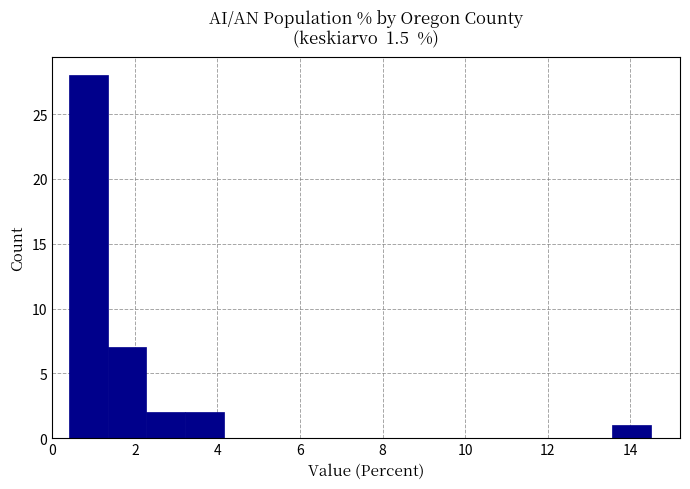

Reading left to right, transcribe this chart: for each bar, give the range it covers on the x-axis and its height. Neither the bar edges nor the heights are printed on the chart, so give them approximately, as read against the axes.

0.40 to 1.34: 28
1.34 to 2.28: 7
2.28 to 3.22: 2
3.22 to 4.16: 2
4.16 to 5.10: 0
5.10 to 6.04: 0
6.04 to 6.98: 0
6.98 to 7.92: 0
7.92 to 8.86: 0
8.86 to 9.80: 0
9.80 to 10.74: 0
10.74 to 11.68: 0
11.68 to 12.62: 0
12.62 to 13.56: 0
13.56 to 14.50: 1